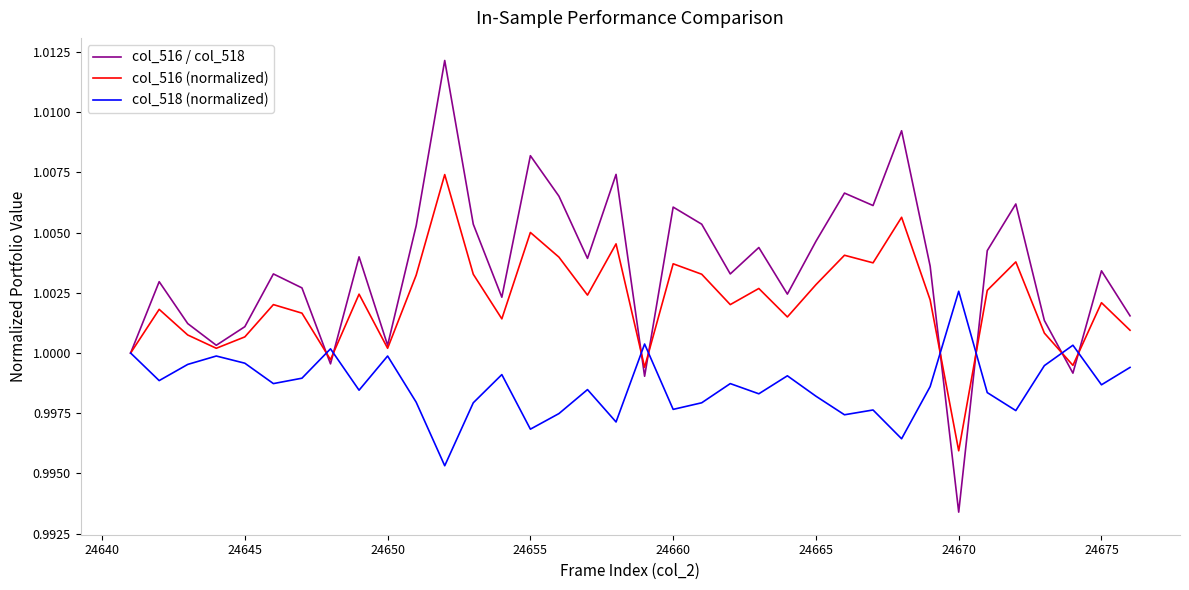

True or false: col_518 (normalized) and col_516 / col_518 cross at least once.

True